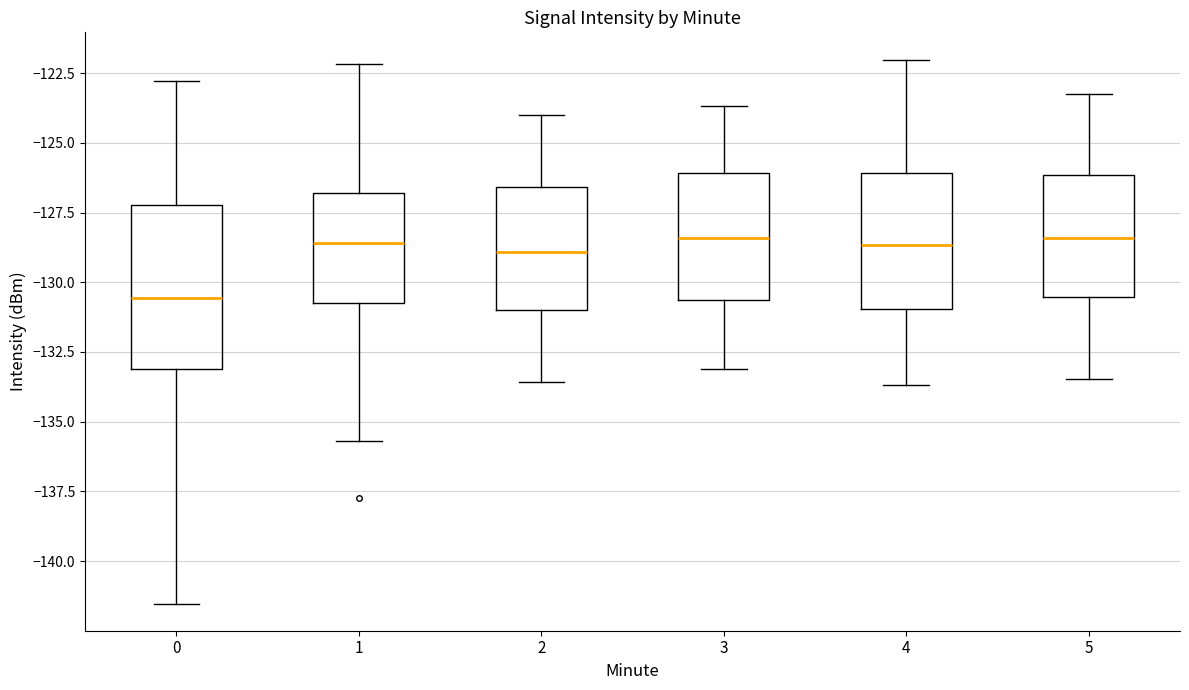

Where is the lower edge of the box at x = 1 on the y-axis? The values are not printed on the chart, so give them approximately, as read against the axis.

-131.0